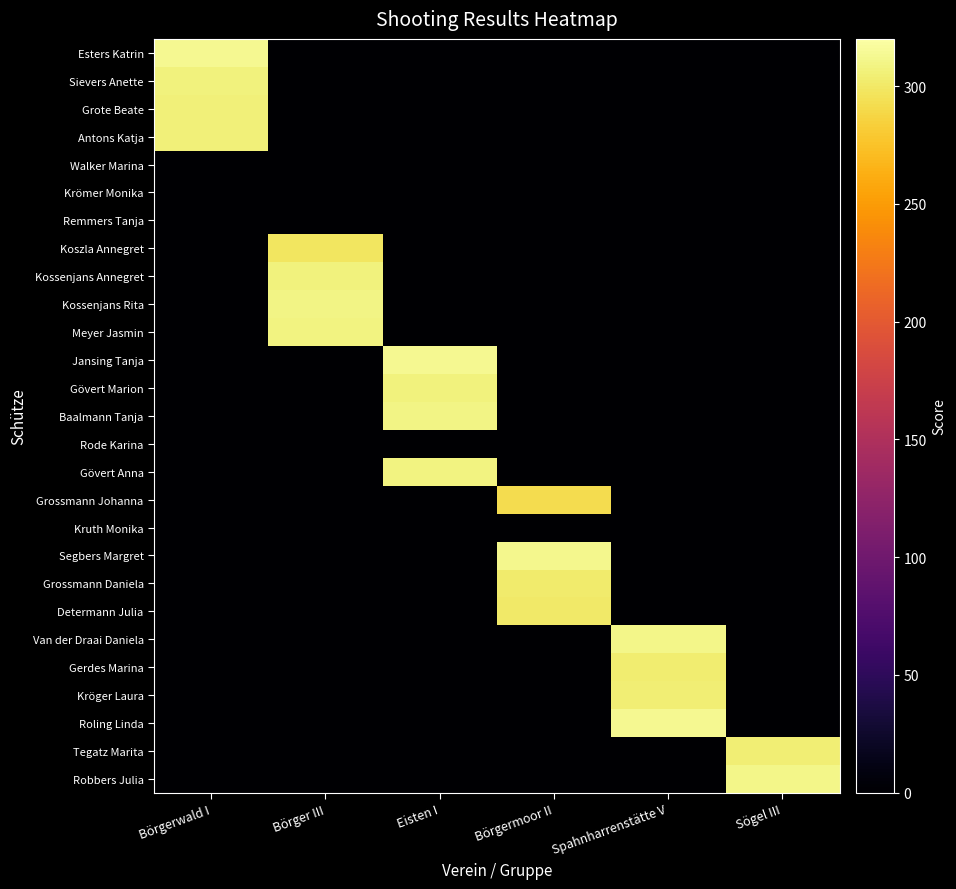

Reading left to right, transcribe all the data shown in this chart.

Esters Katrin: Börgerwald I=312.6	Börger III=0.0	Eisten I=0.0	Börgermoor II=0.0	Spahnharrenstätte V=0.0	Sögel III=0.0
Sievers Anette: Börgerwald I=307.1	Börger III=0.0	Eisten I=0.0	Börgermoor II=0.0	Spahnharrenstätte V=0.0	Sögel III=0.0
Grote Beate: Börgerwald I=306.1	Börger III=0.0	Eisten I=0.0	Börgermoor II=0.0	Spahnharrenstätte V=0.0	Sögel III=0.0
Antons Katja: Börgerwald I=306.0	Börger III=0.0	Eisten I=0.0	Börgermoor II=0.0	Spahnharrenstätte V=0.0	Sögel III=0.0
Walker Marina: Börgerwald I=0.0	Börger III=0.0	Eisten I=0.0	Börgermoor II=0.0	Spahnharrenstätte V=0.0	Sögel III=0.0
Krömer Monika: Börgerwald I=0.0	Börger III=0.0	Eisten I=0.0	Börgermoor II=0.0	Spahnharrenstätte V=0.0	Sögel III=0.0
Remmers Tanja: Börgerwald I=0.0	Börger III=0.0	Eisten I=0.0	Börgermoor II=0.0	Spahnharrenstätte V=0.0	Sögel III=0.0
Koszla Annegret: Börgerwald I=0.0	Börger III=297.9	Eisten I=0.0	Börgermoor II=0.0	Spahnharrenstätte V=0.0	Sögel III=0.0
Kossenjans Annegret: Börgerwald I=0.0	Börger III=306.9	Eisten I=0.0	Börgermoor II=0.0	Spahnharrenstätte V=0.0	Sögel III=0.0
Kossenjans Rita: Börgerwald I=0.0	Börger III=309.2	Eisten I=0.0	Börgermoor II=0.0	Spahnharrenstätte V=0.0	Sögel III=0.0
Meyer Jasmin: Börgerwald I=0.0	Börger III=307.5	Eisten I=0.0	Börgermoor II=0.0	Spahnharrenstätte V=0.0	Sögel III=0.0
Jansing Tanja: Börgerwald I=0.0	Börger III=0.0	Eisten I=313.0	Börgermoor II=0.0	Spahnharrenstätte V=0.0	Sögel III=0.0
Gövert Marion: Börgerwald I=0.0	Börger III=0.0	Eisten I=307.1	Börgermoor II=0.0	Spahnharrenstätte V=0.0	Sögel III=0.0
Baalmann Tanja: Börgerwald I=0.0	Börger III=0.0	Eisten I=309.5	Börgermoor II=0.0	Spahnharrenstätte V=0.0	Sögel III=0.0
Rode Karina: Börgerwald I=0.0	Börger III=0.0	Eisten I=0.0	Börgermoor II=0.0	Spahnharrenstätte V=0.0	Sögel III=0.0
Gövert Anna: Börgerwald I=0.0	Börger III=0.0	Eisten I=308.1	Börgermoor II=0.0	Spahnharrenstätte V=0.0	Sögel III=0.0
Grossmann Johanna: Börgerwald I=0.0	Börger III=0.0	Eisten I=0.0	Börgermoor II=292.4	Spahnharrenstätte V=0.0	Sögel III=0.0
Kruth Monika: Börgerwald I=0.0	Börger III=0.0	Eisten I=0.0	Börgermoor II=0.0	Spahnharrenstätte V=0.0	Sögel III=0.0
Segbers Margret: Börgerwald I=0.0	Börger III=0.0	Eisten I=0.0	Börgermoor II=311.6	Spahnharrenstätte V=0.0	Sögel III=0.0
Grossmann Daniela: Börgerwald I=0.0	Börger III=0.0	Eisten I=0.0	Börgermoor II=302.4	Spahnharrenstätte V=0.0	Sögel III=0.0
Determann Julia: Börgerwald I=0.0	Börger III=0.0	Eisten I=0.0	Börgermoor II=300.4	Spahnharrenstätte V=0.0	Sögel III=0.0
Van der Draai Daniela: Börgerwald I=0.0	Börger III=0.0	Eisten I=0.0	Börgermoor II=0.0	Spahnharrenstätte V=310.3	Sögel III=0.0
Gerdes Marina: Börgerwald I=0.0	Börger III=0.0	Eisten I=0.0	Börgermoor II=0.0	Spahnharrenstätte V=303.5	Sögel III=0.0
Kröger Laura: Börgerwald I=0.0	Börger III=0.0	Eisten I=0.0	Börgermoor II=0.0	Spahnharrenstätte V=303.8	Sögel III=0.0
Roling Linda: Börgerwald I=0.0	Börger III=0.0	Eisten I=0.0	Börgermoor II=0.0	Spahnharrenstätte V=313.4	Sögel III=0.0
Tegatz Marita: Börgerwald I=0.0	Börger III=0.0	Eisten I=0.0	Börgermoor II=0.0	Spahnharrenstätte V=0.0	Sögel III=304.7
Robbers Julia: Börgerwald I=0.0	Börger III=0.0	Eisten I=0.0	Börgermoor II=0.0	Spahnharrenstätte V=0.0	Sögel III=311.1